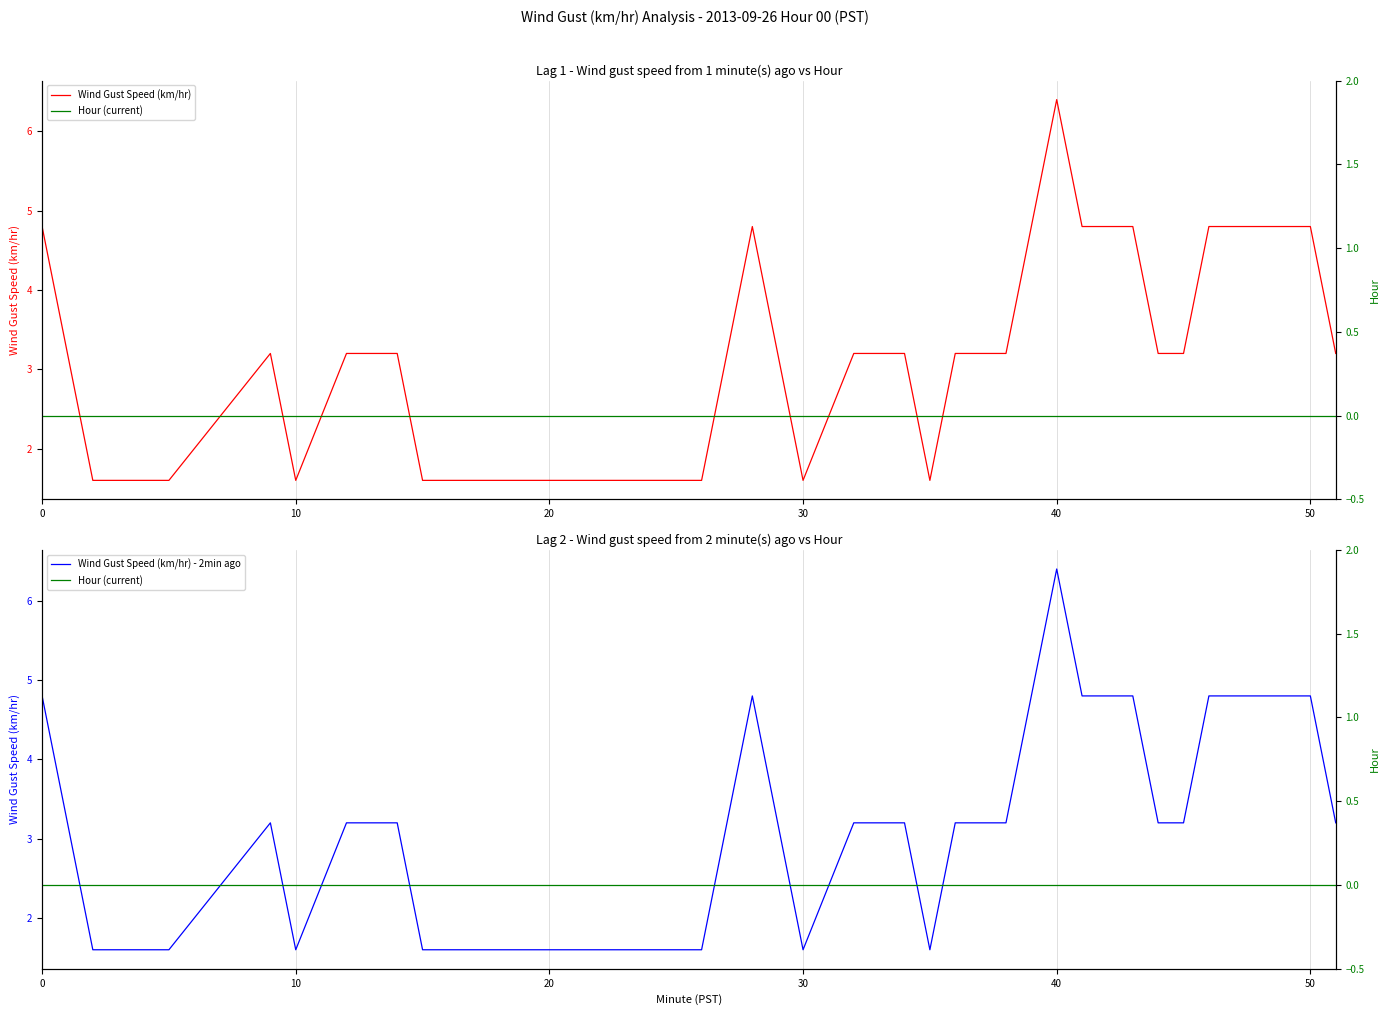

What is the minimum value for Wind Gust Speed (km/hr) - 2min ago?

1.6